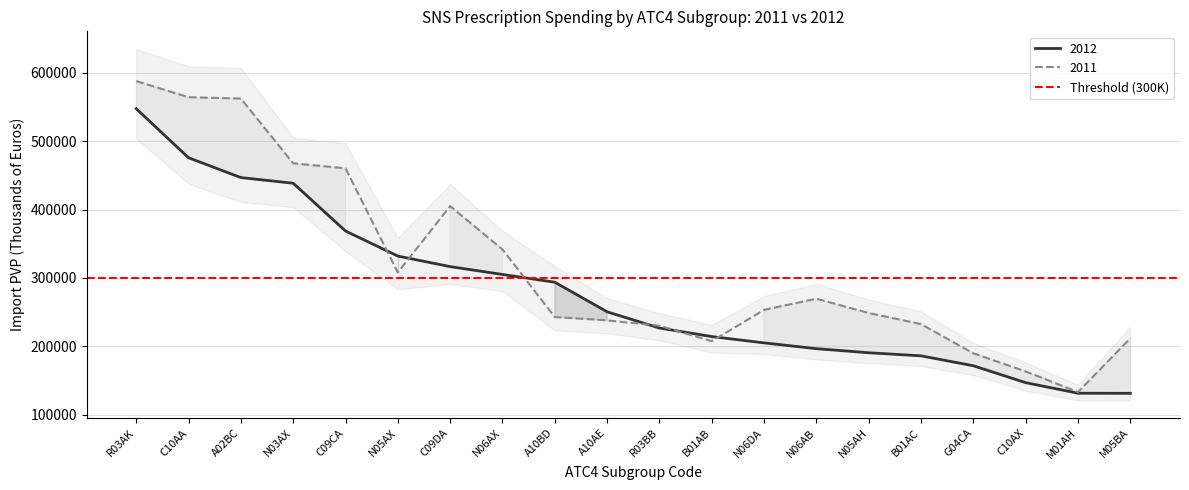

At how many categories does at least one series exceed 385583?

6